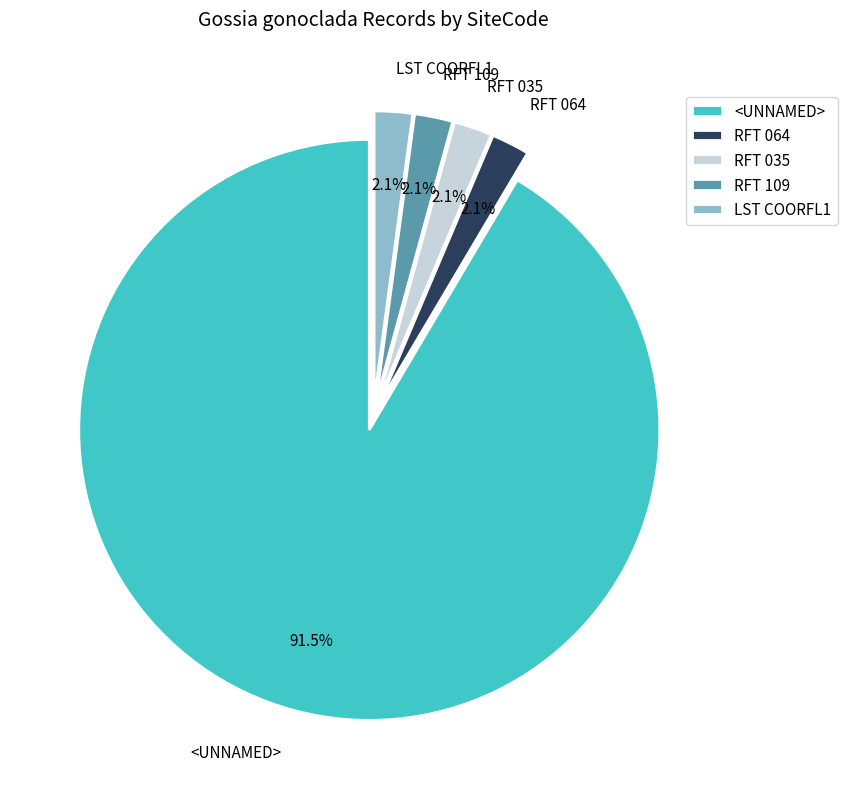

To the nearest percent, what portion does RFT 109 represent?

2%